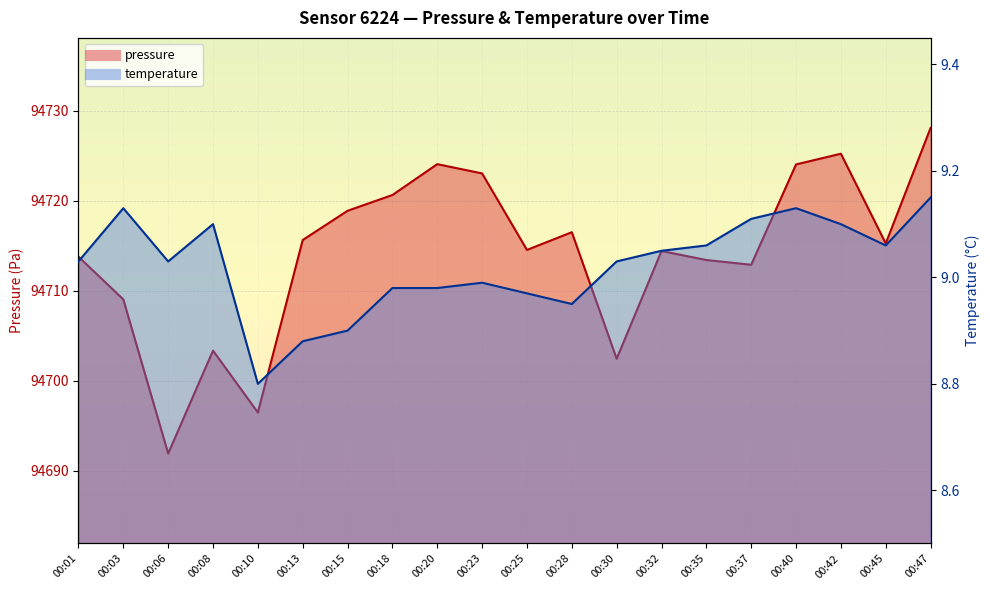

How many categories are shown in the chart?

20